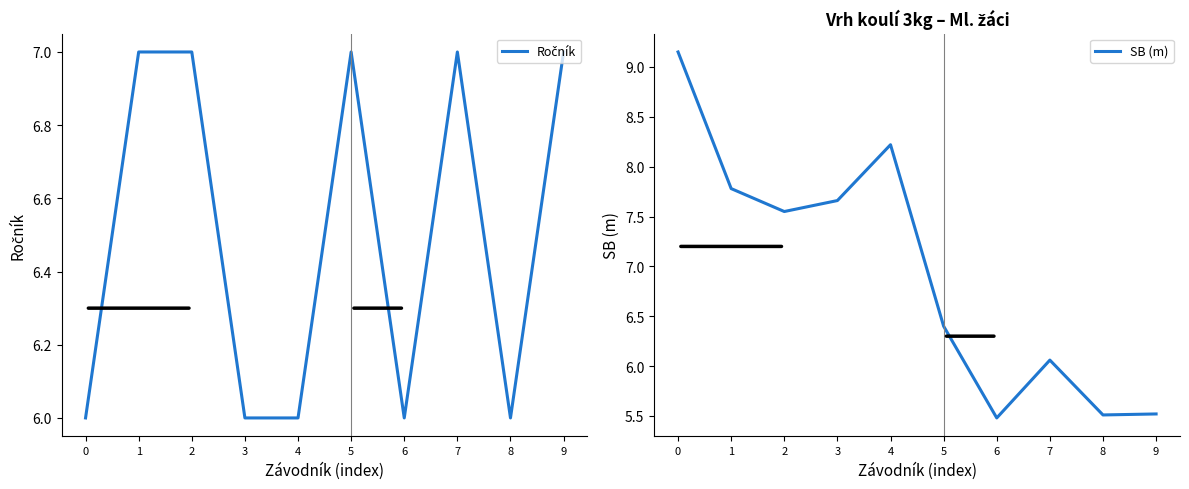

Reading left to right, extract all data points from this chart.

Ročník: 0=6.0	1=7.0	2=7.0	3=6.0	4=6.0	5=7.0	6=6.0	7=7.0	8=6.0	9=7.0
SB (m): 0=9.2	1=7.8	2=7.5	3=7.7	4=8.2	5=6.4	6=5.5	7=6.1	8=5.5	9=5.5